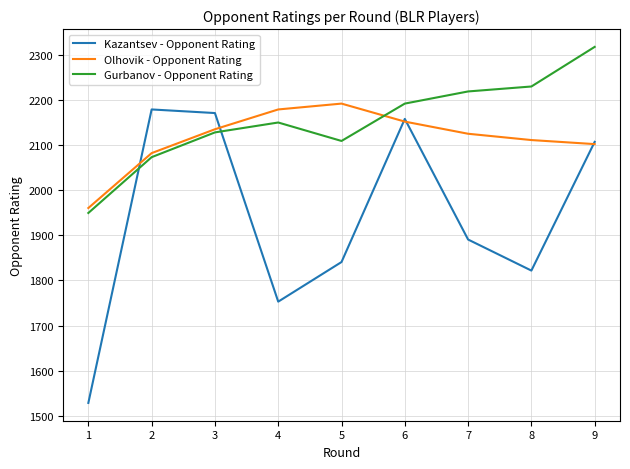

What is the difference between the second highest and second lowest values in the Kazantsev - Opponent Rating series?

419